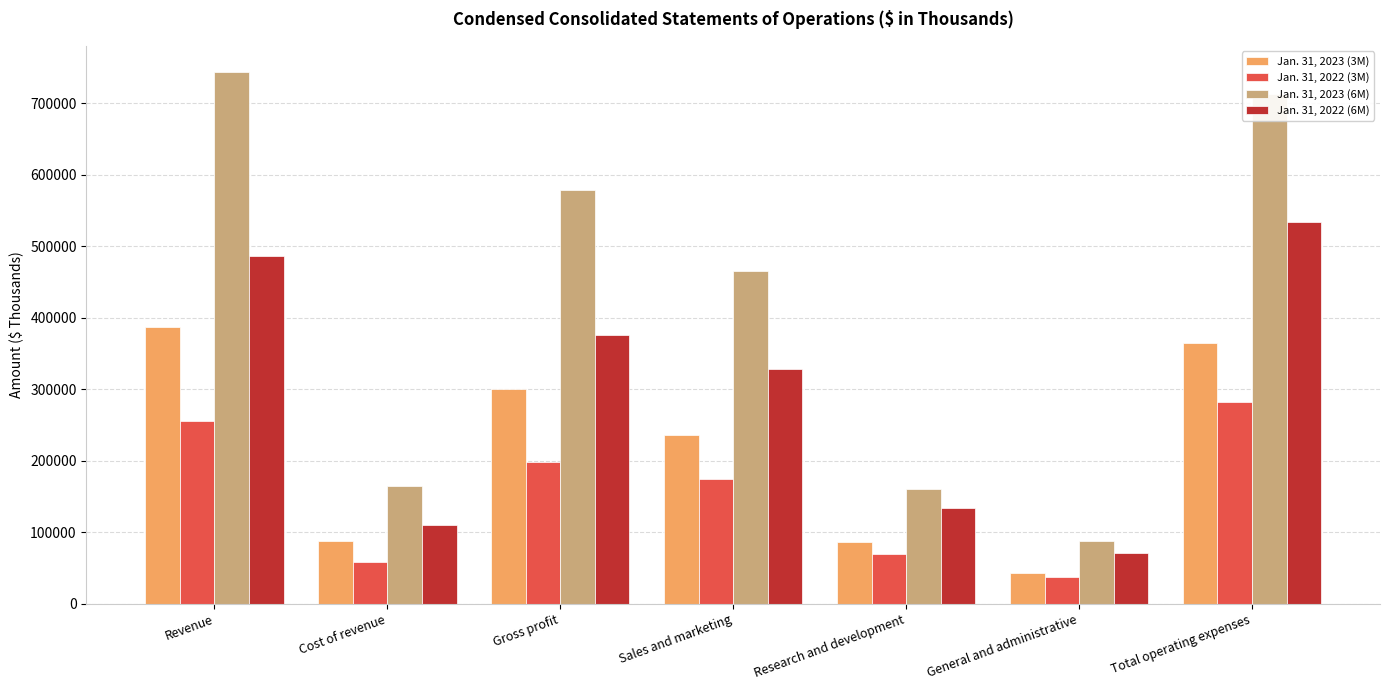

Are the bars grouped side by side (vs. stacked)?

Yes